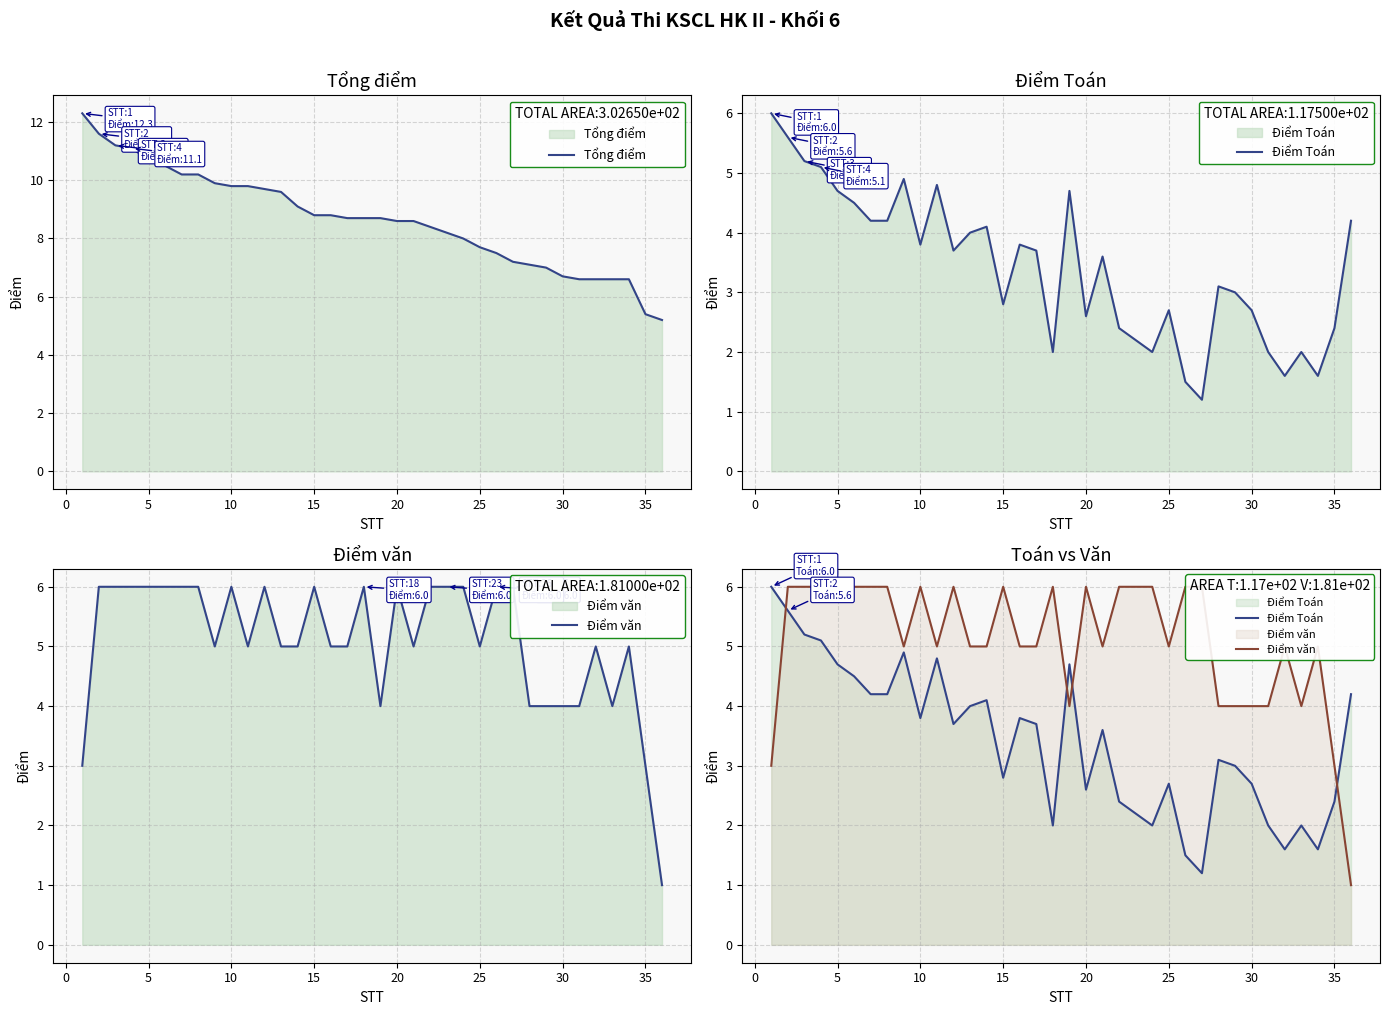

Count the number of categories in the chart.

36